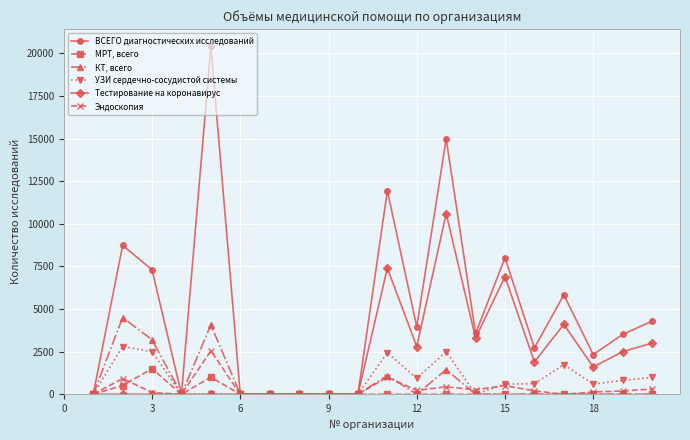

Which series has the largest total across all categories?

ВСЕГО диагностических исследований